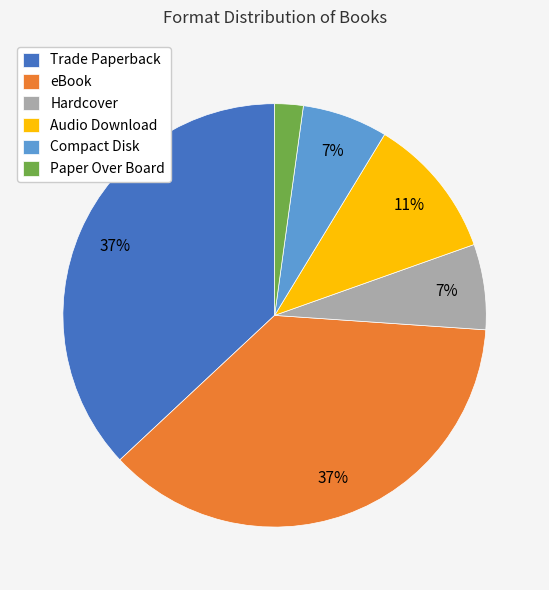

How many segments does this pie chart have?

6